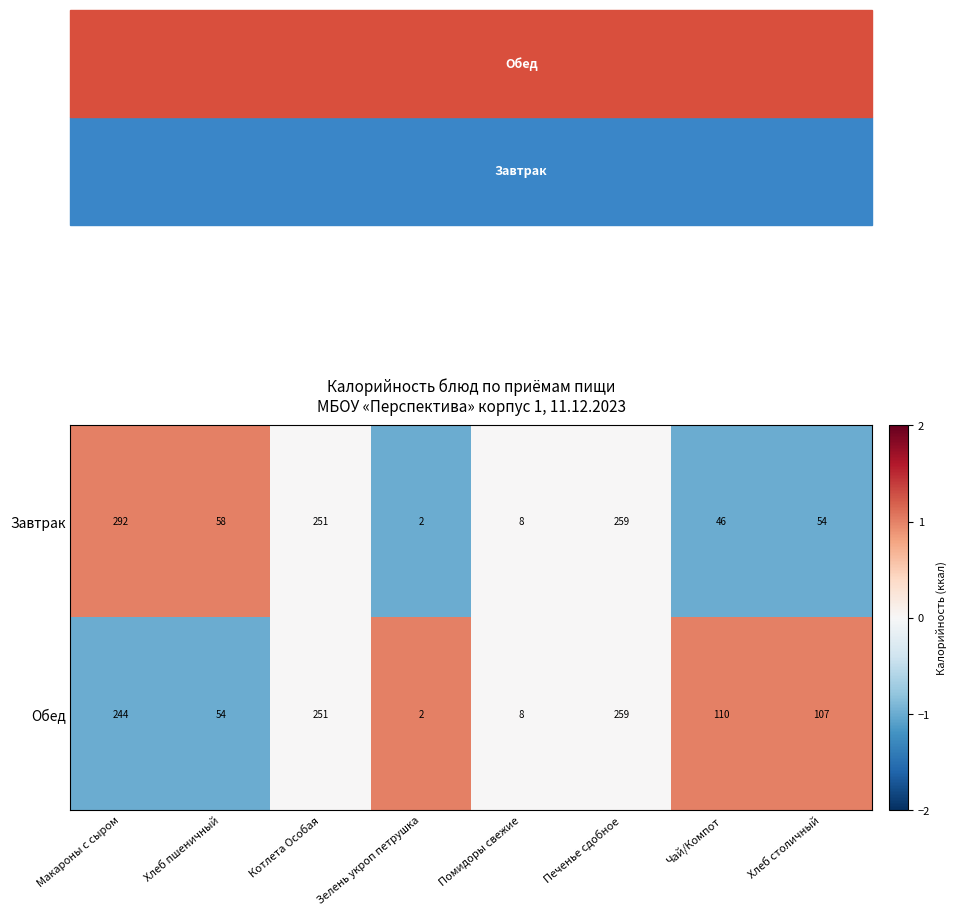

Where does the Обед series first go above 0?

Зелень укроп петрушка